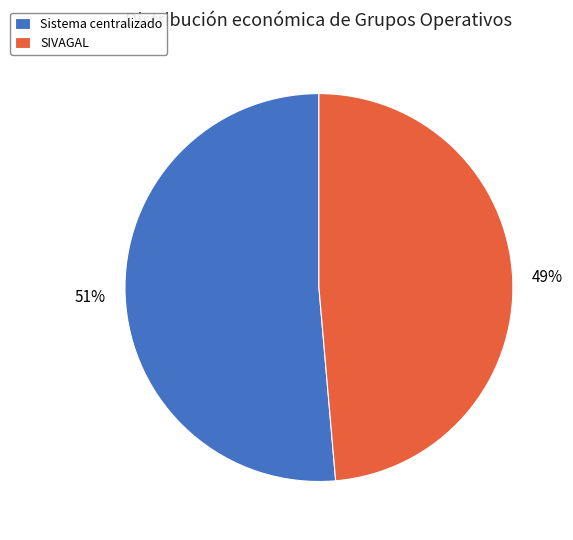

Rank the categories by value from lowest to highest.

SIVAGAL, Sistema centralizado